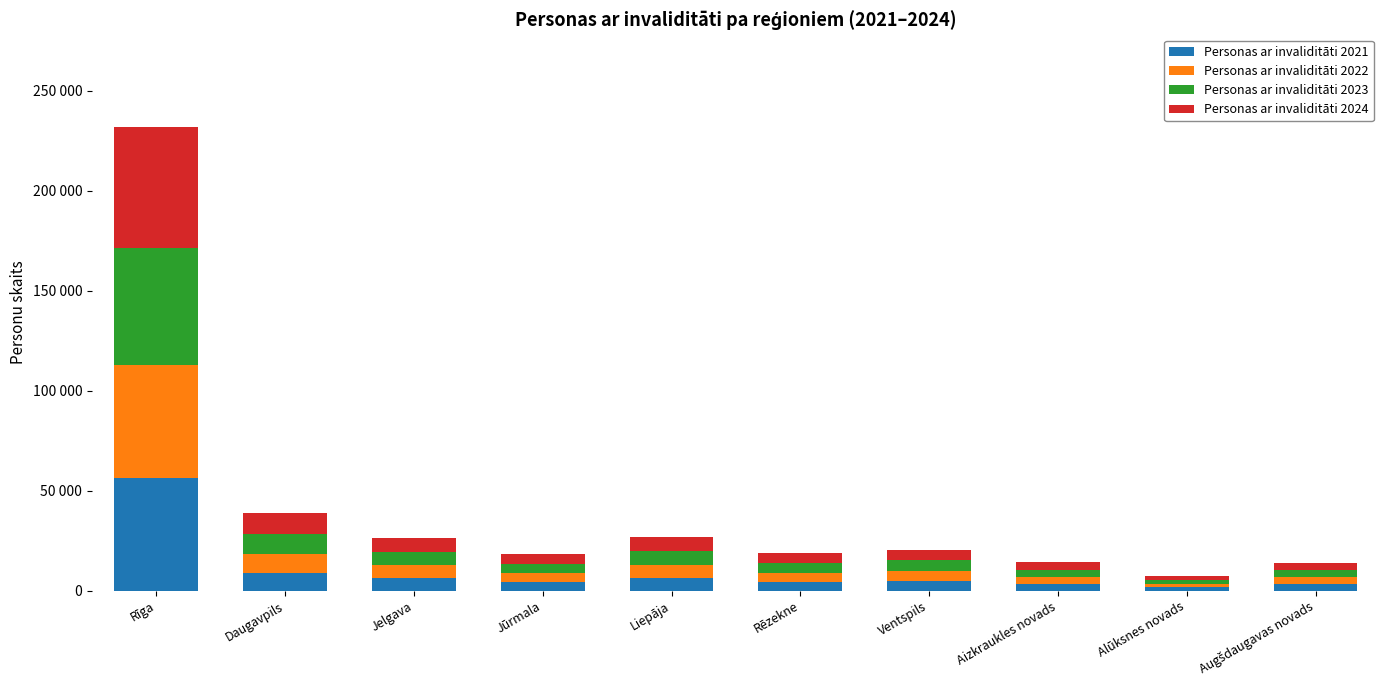

At which label is Personas ar invaliditāti 2024 closest to 31147?

Daugavpils